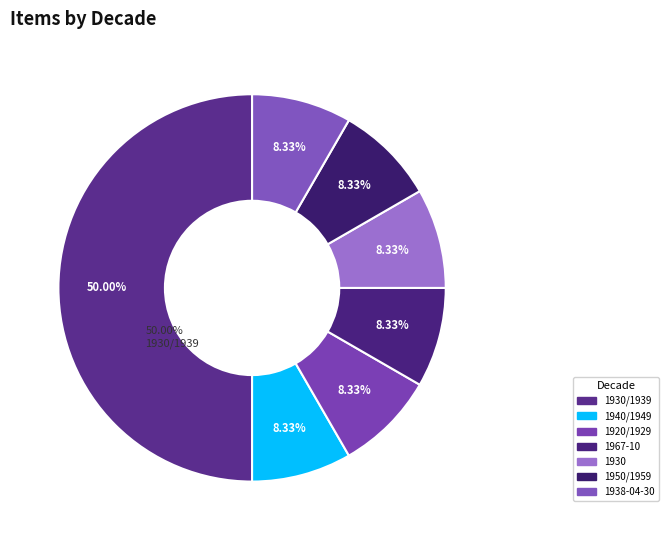

How many slices are in this pie chart?

7